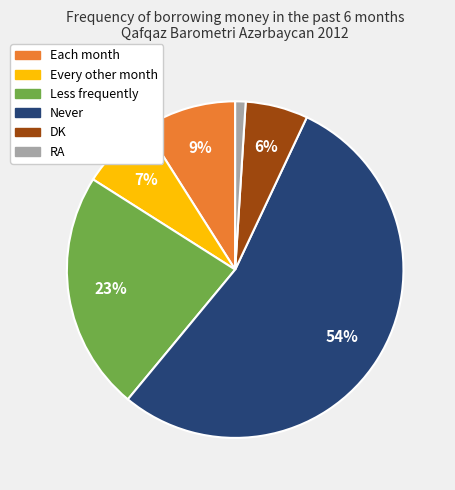

To the nearest percent, what is the average slice percentage?

17%